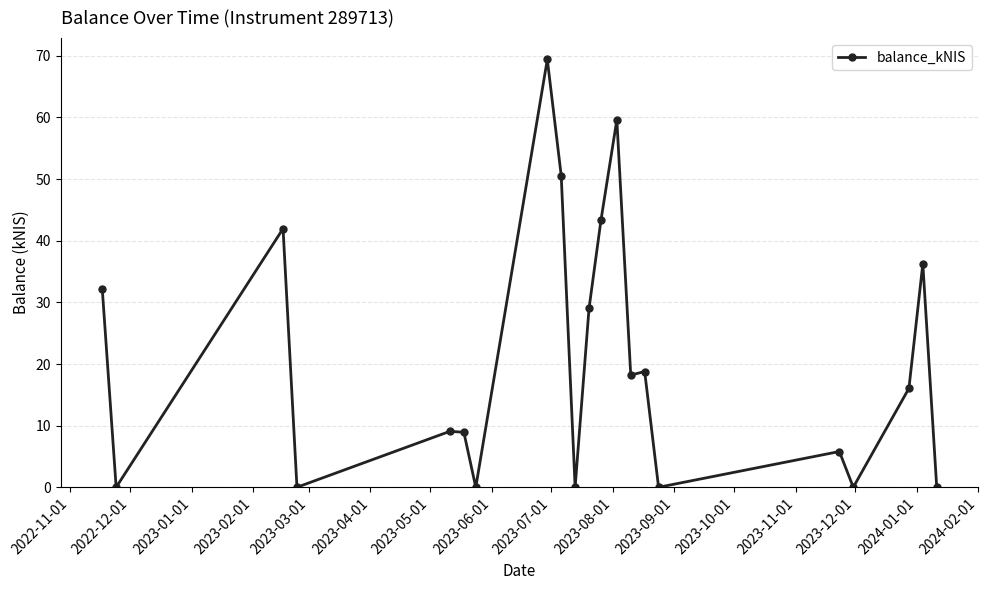

What is the difference between the maximum and minimum values?

69.4